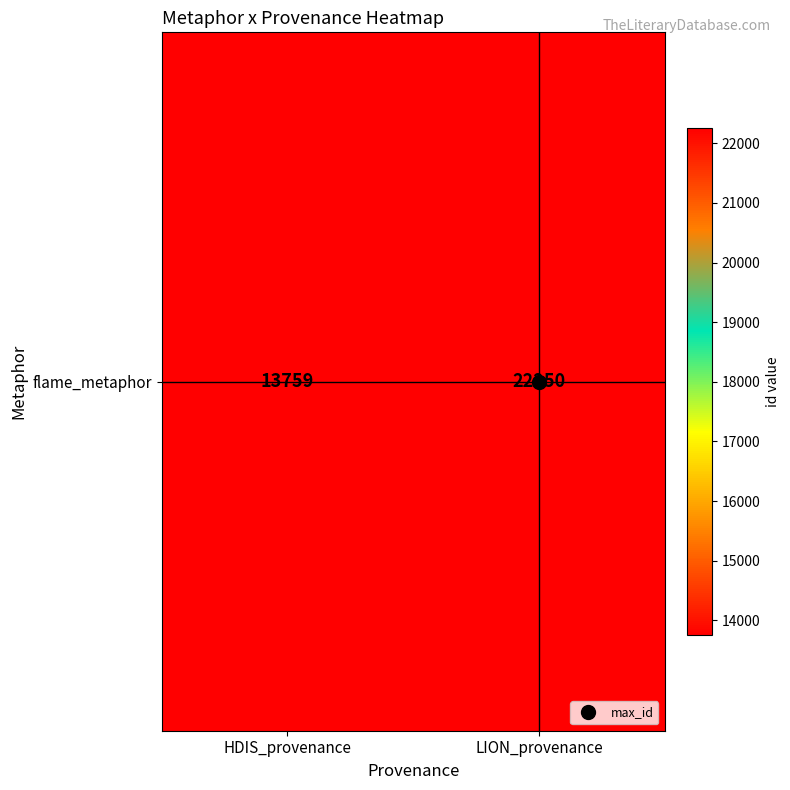

Count the number of data series in this chart.

1